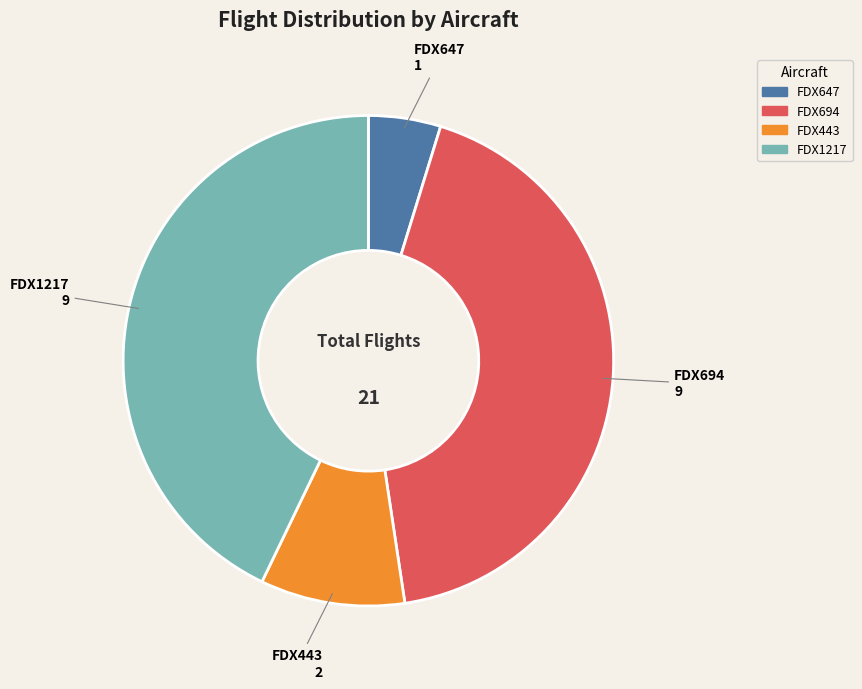

True or false: FDX1217 accounts for 34% of the total.

False